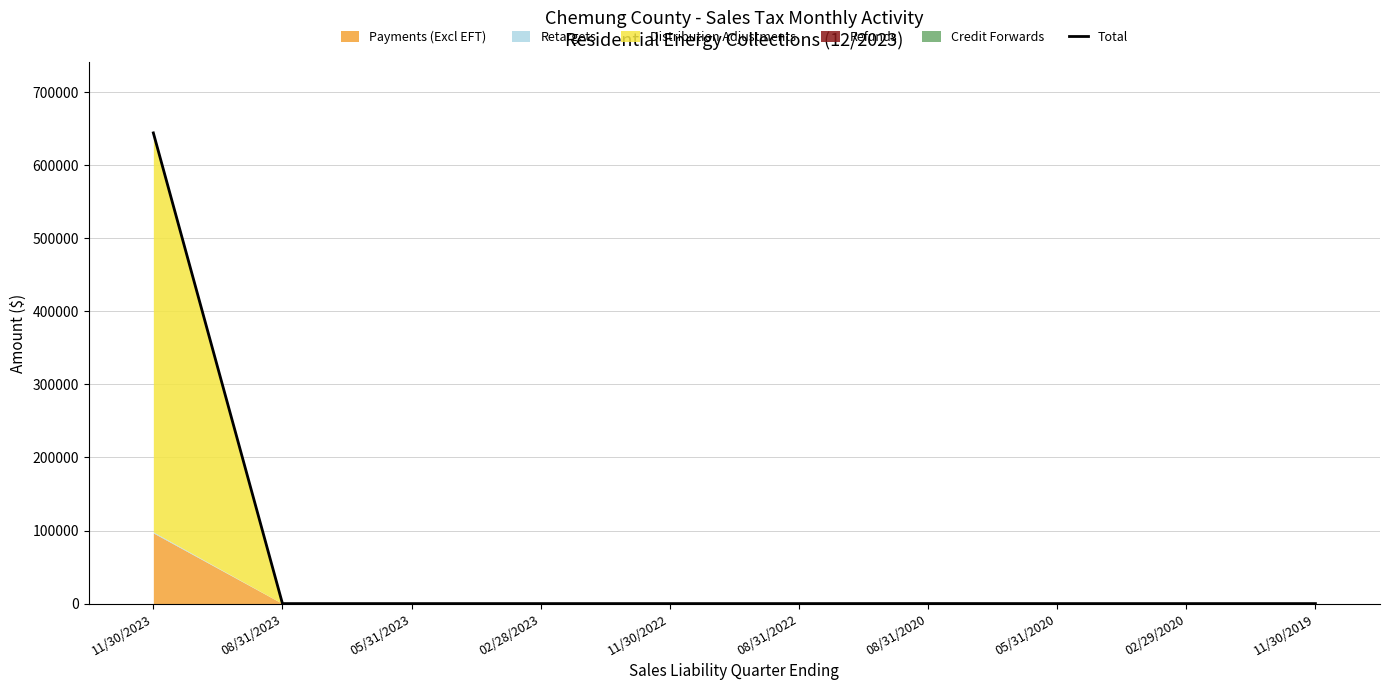

Reading left to right, extract all data points from this chart.

11/30/2023=644111.5	08/31/2023=1.8	05/31/2023=0.2	02/28/2023=1.3	11/30/2022=0.1	08/31/2022=0.0	08/31/2020=72.2	05/31/2020=0.0	02/29/2020=0.1	11/30/2019=0.1